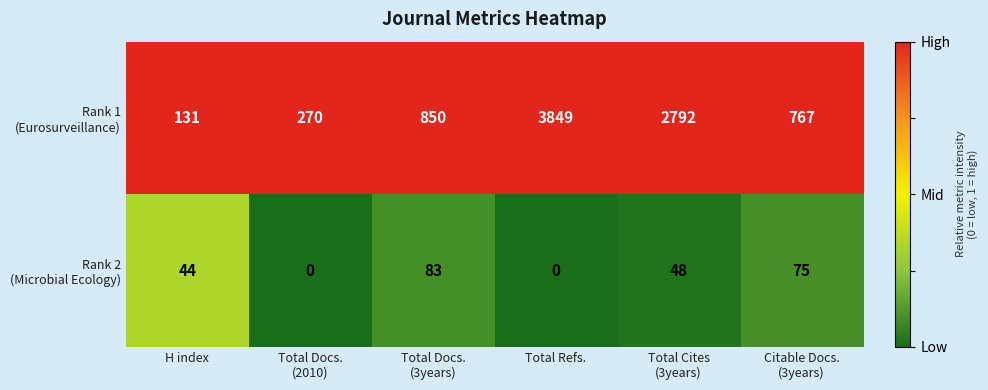

Which category has the highest value across all series?

Total Refs.